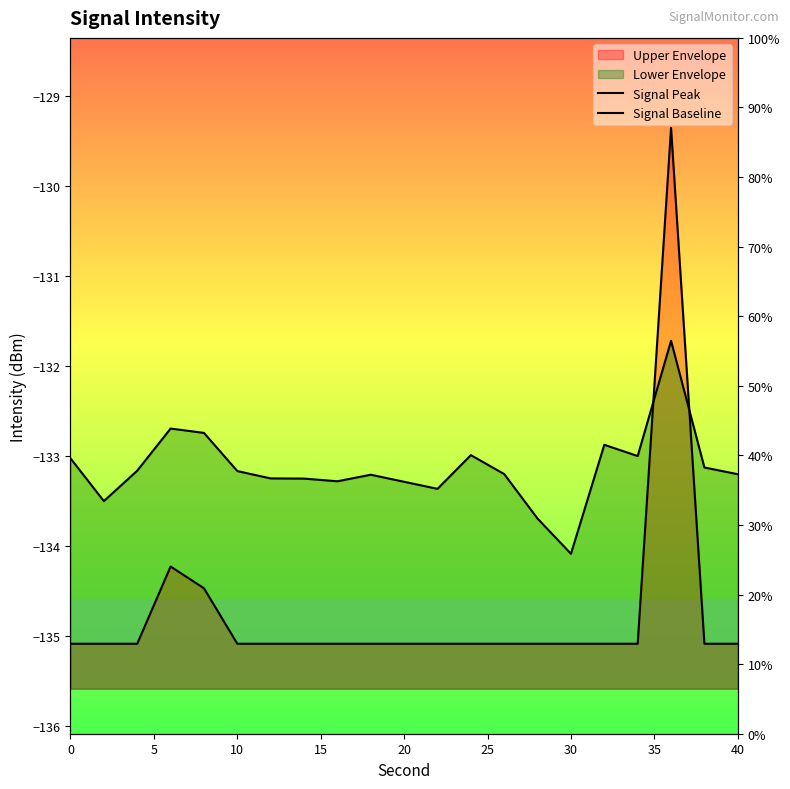

In Signal Peak, how many points are higher than both neighbors (excluding endpoints)?

2